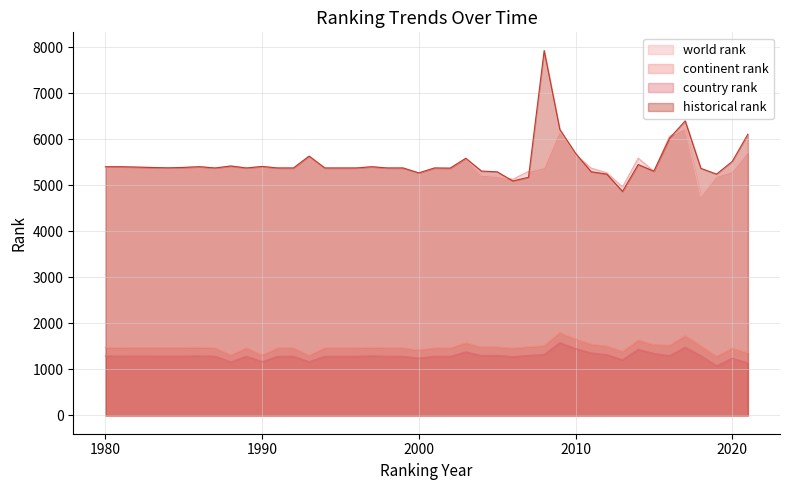

Where does the country rank series first go above 1289?

1980